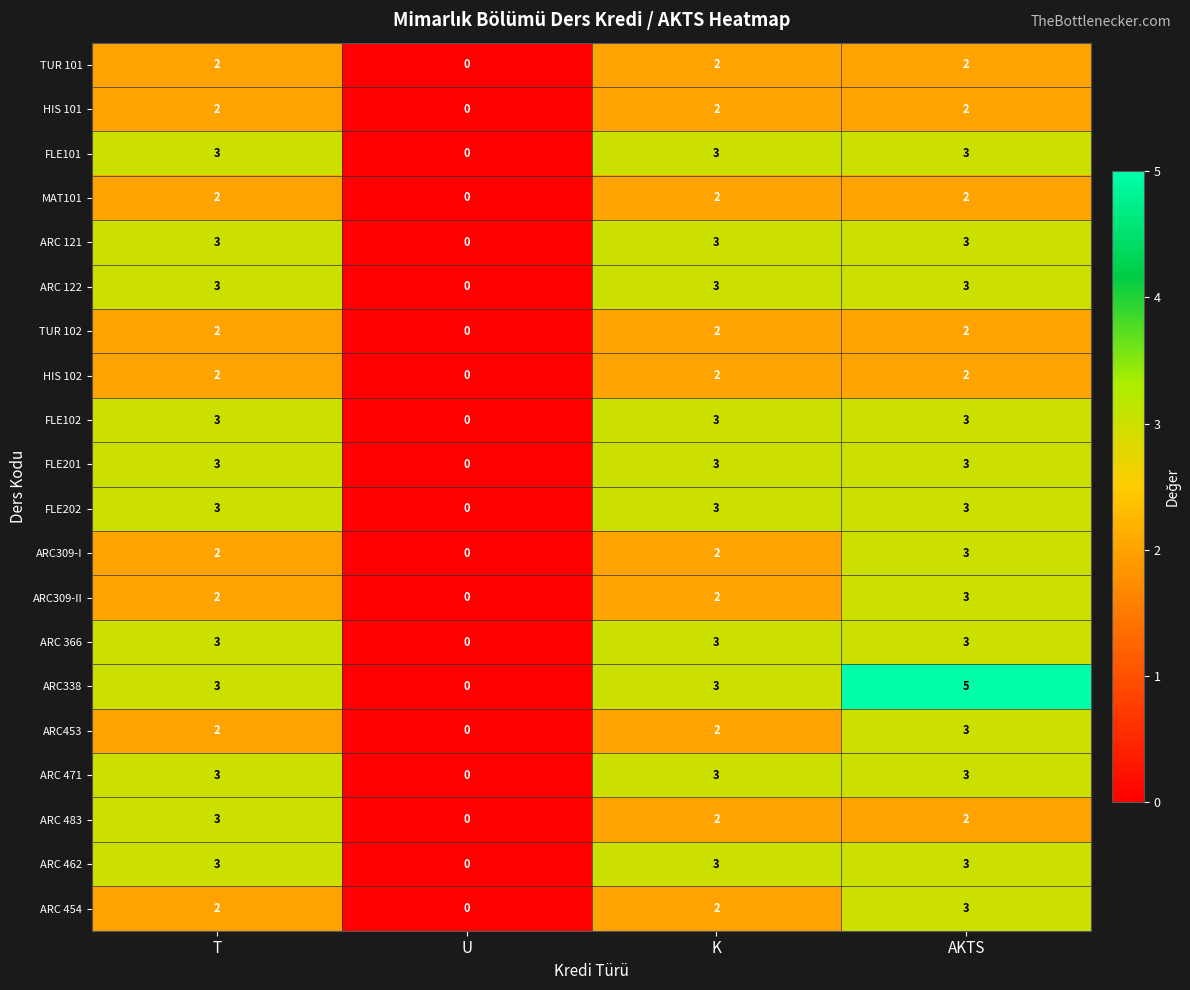

Which series has the largest range (max minus min)?

ARC338